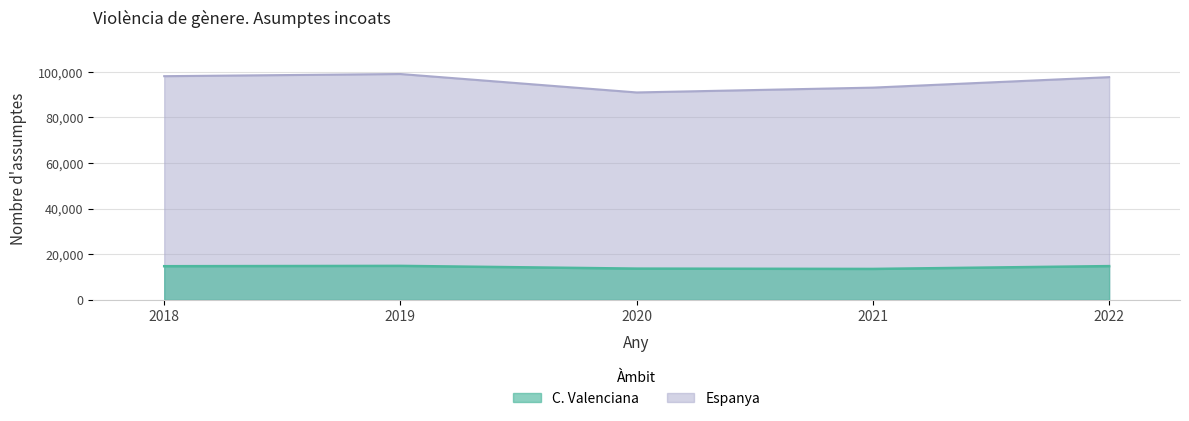

Reading left to right, transcribe all the data shown in this chart.

C. Valenciana: 2018=14753	2019=14896	2020=13698	2021=13561	2022=14795
Espanya: 2018=98044	2019=98990	2020=90912	2021=93028	2022=97616